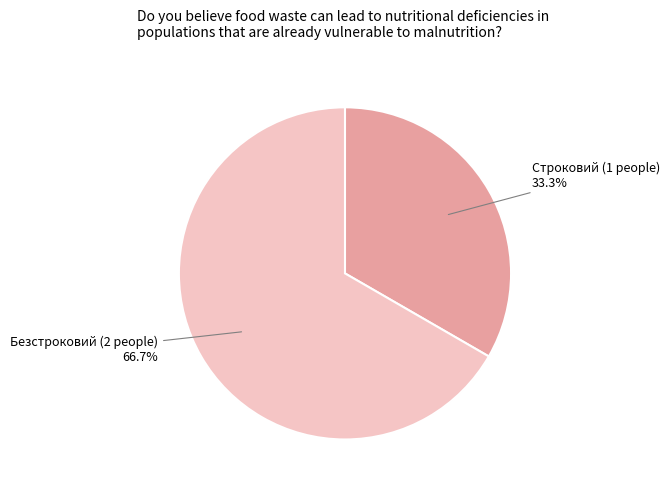

Is Строковий the majority of the pie?

No